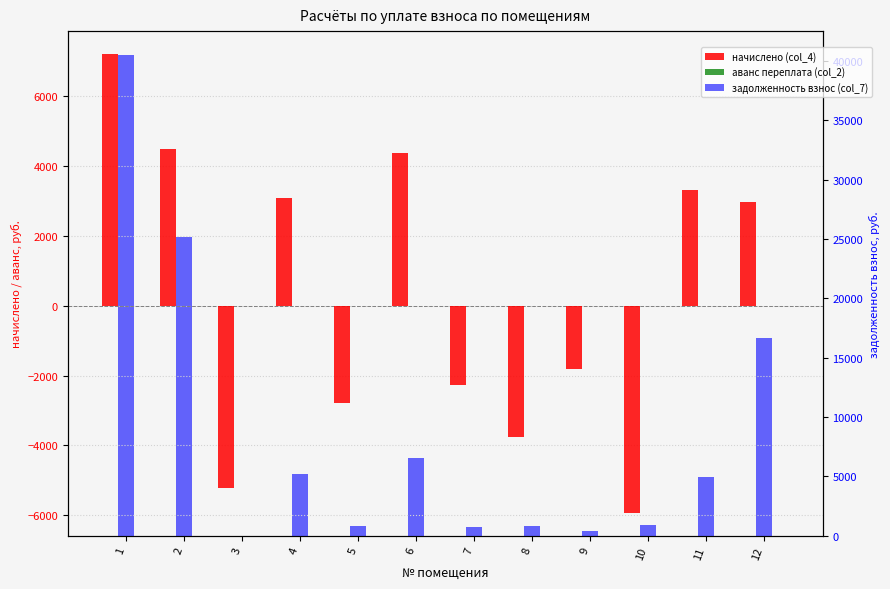

Which series has the widest spread of values?

задолженность взнос (col_7)